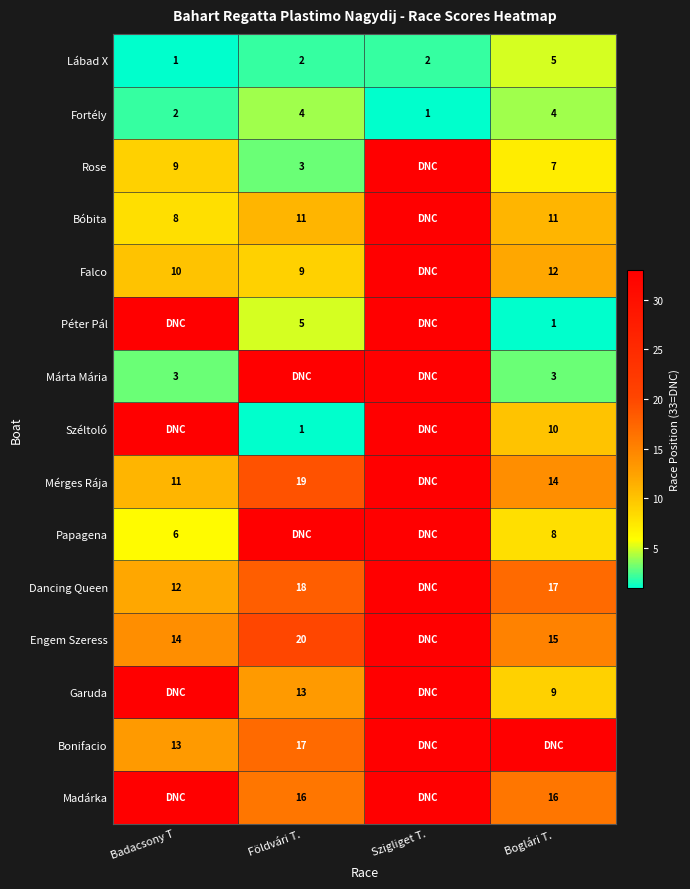

Is it true that Rose equals 9 at Badacsony T?

True